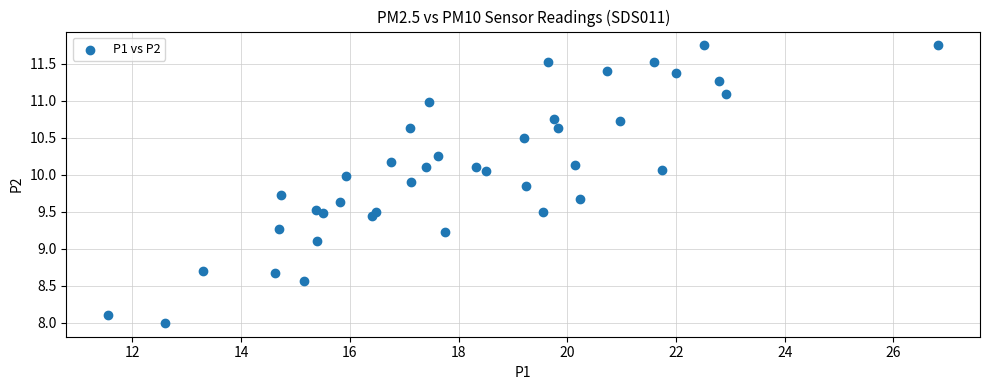

What Y value in the scatter plot is closest to 9?

9.1